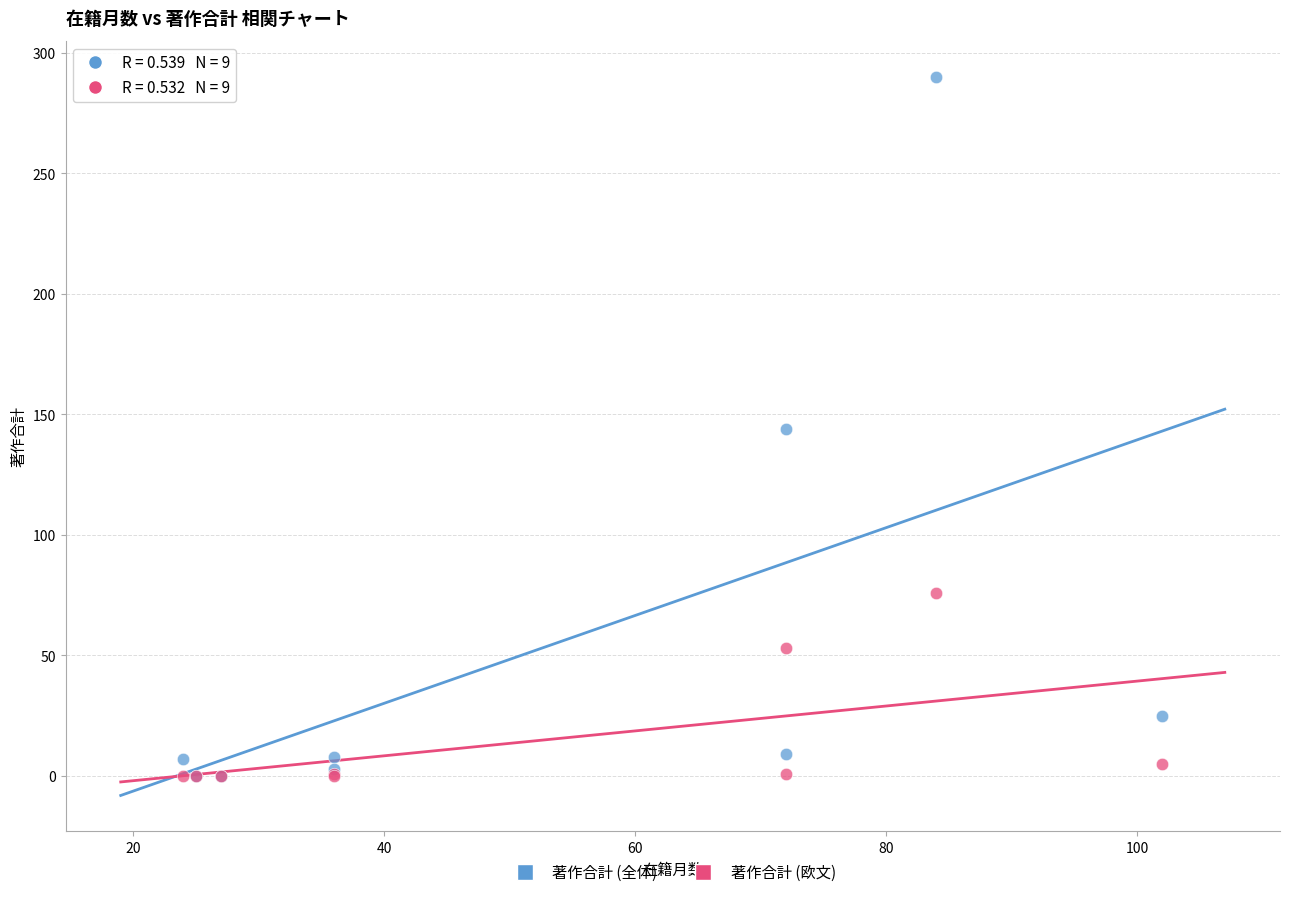

What are all the series names shown in the legend?

著作合計 (全体), 著作合計 (欧文)